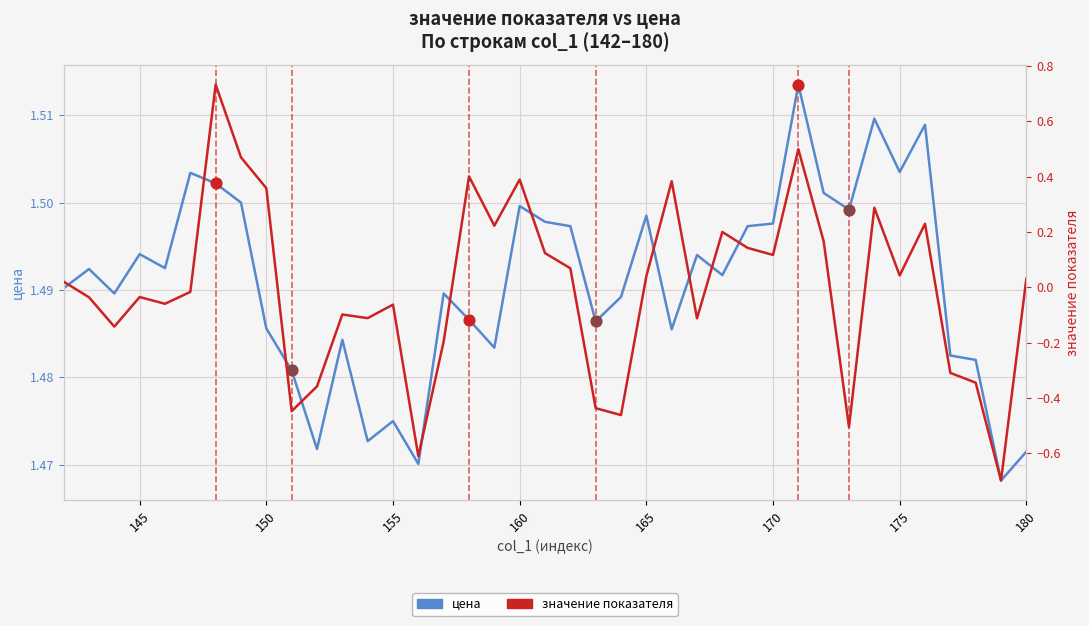

Which series has the largest Y range (max minus min)?

значение показателя